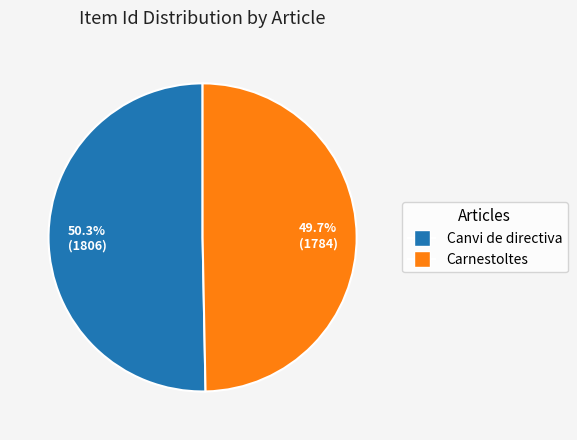

Which slice represents more than half of the pie?

Canvi de directiva